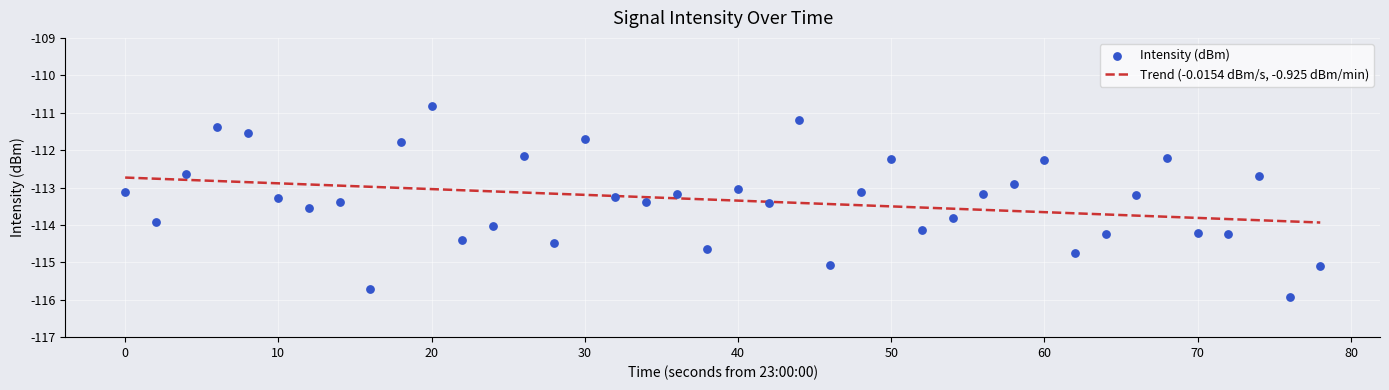

Which series contains the highest Y value?

Intensity (dBm)